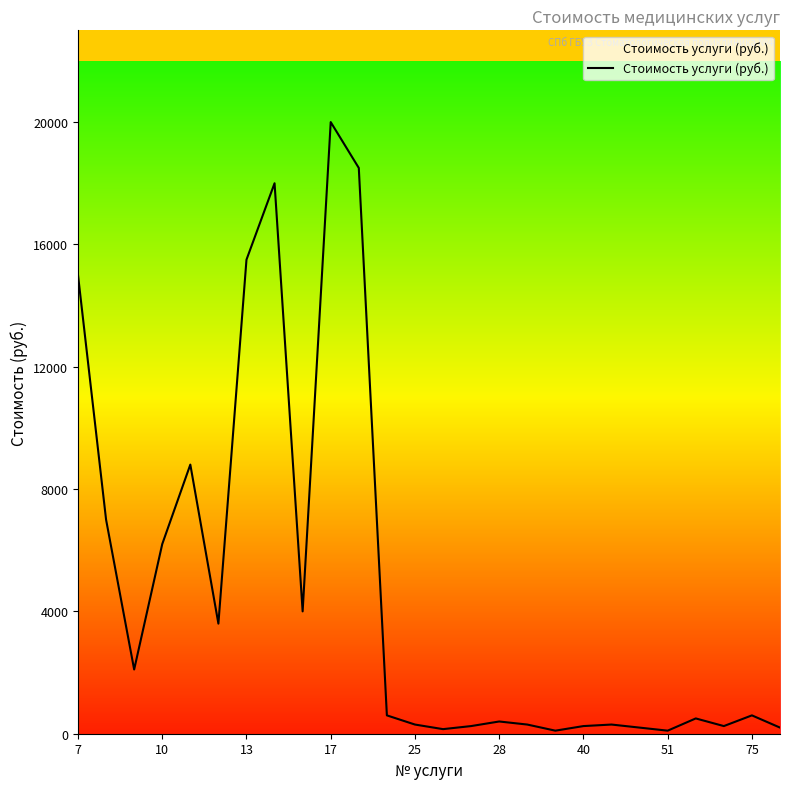

What is the greatest value displayed?

20000